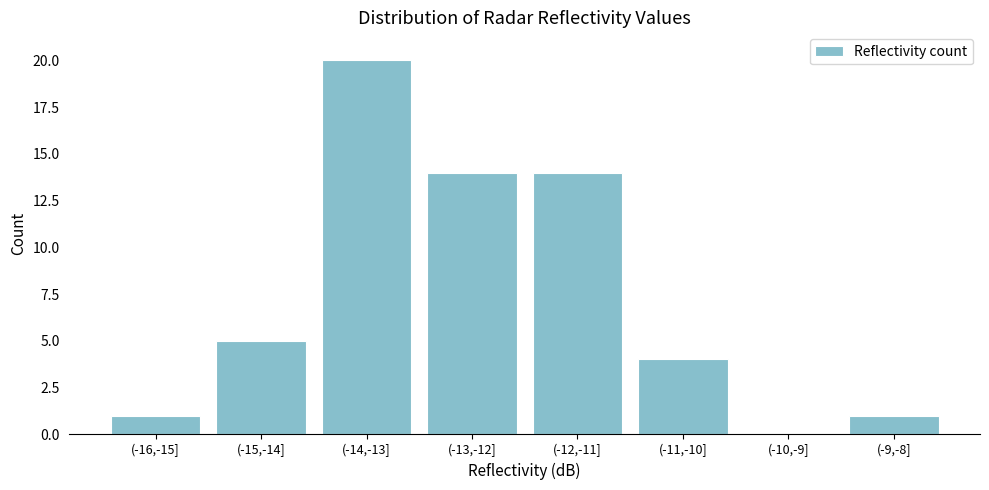

Reading left to right, extract all data points from this chart.

(-16,-15]=1	(-15,-14]=5	(-14,-13]=20	(-13,-12]=14	(-12,-11]=14	(-11,-10]=4	(-10,-9]=0	(-9,-8]=1